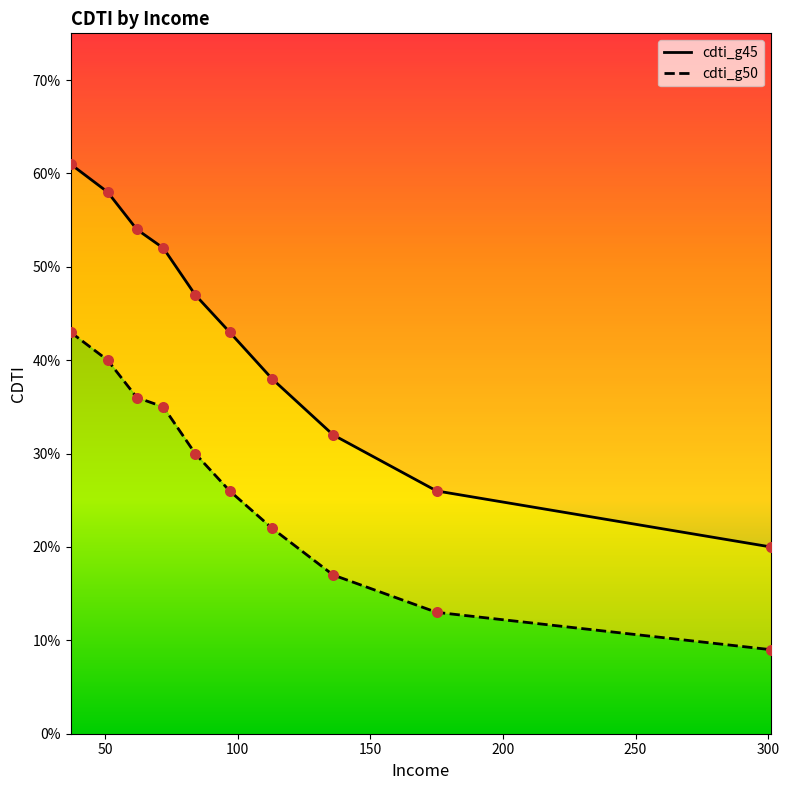

Is the value of cdti_g50 at 100 greater than the value of cdti_g45 at 50?

No